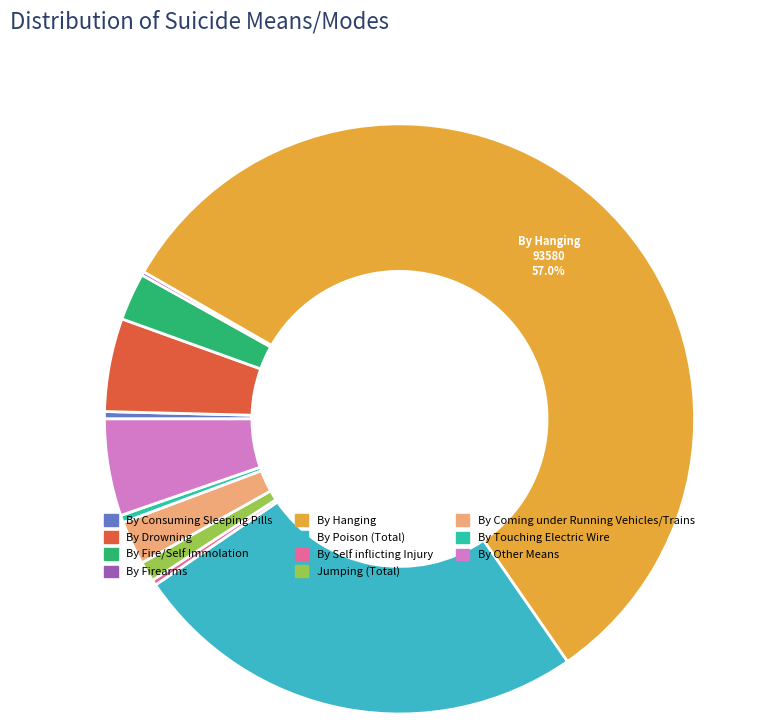

What is the change in value from By Firearms to By Coming under Running Vehicles/Trains?

+2.2